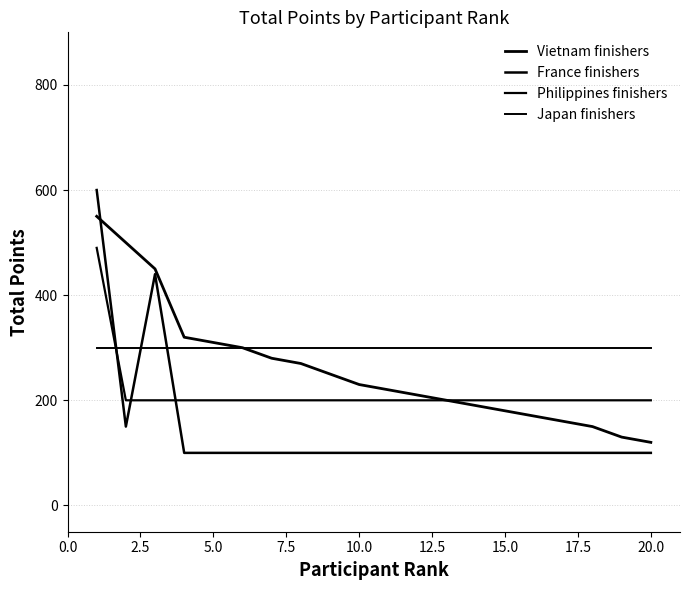

What is the label of the 20th point from the left?

20.0